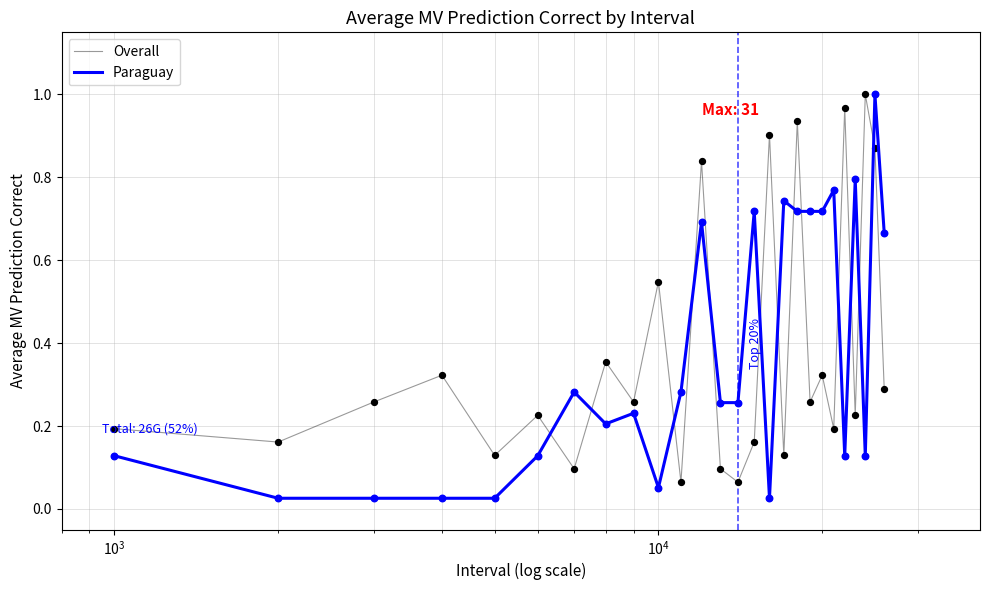

True or false: Paraguay and Overall cross at least once.

True